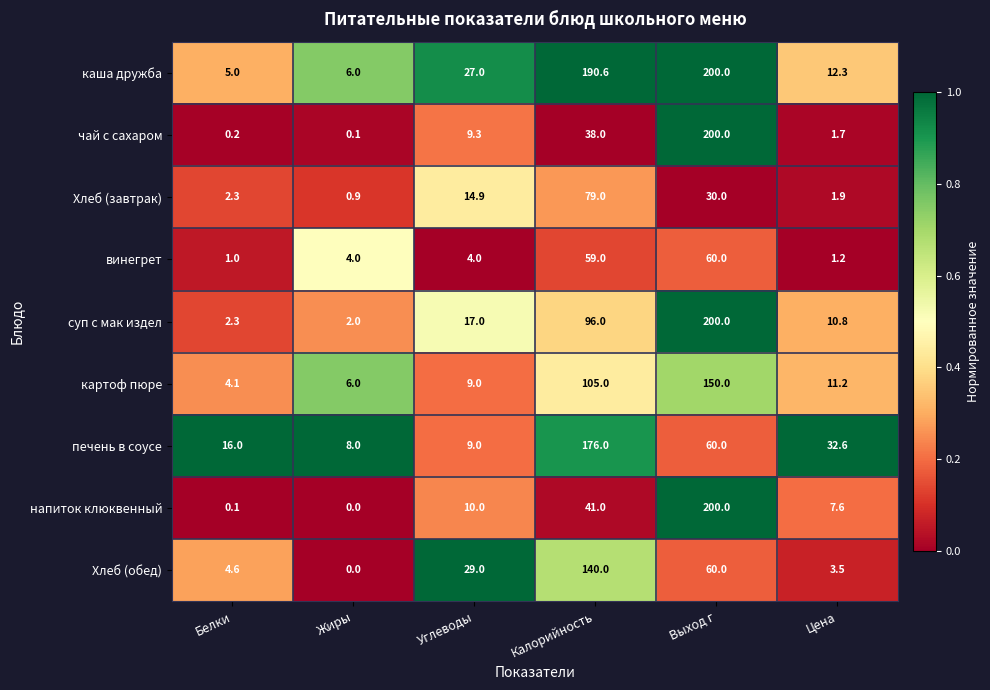

Which series has the largest total across all categories?

каша дружба